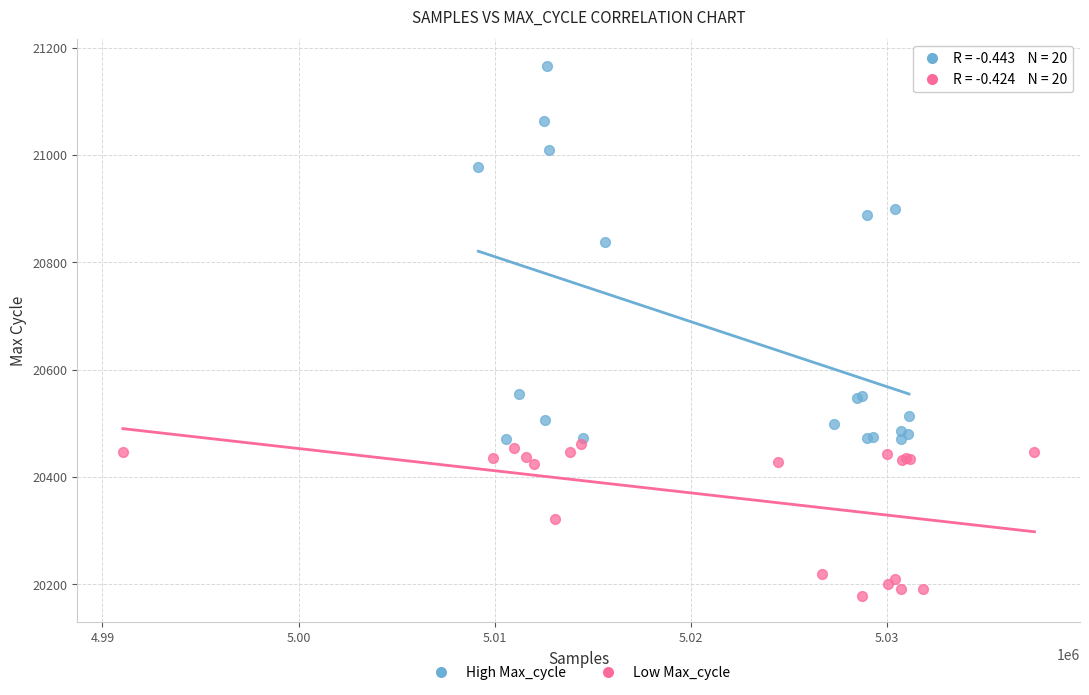

Which series has the largest Y range (max minus min)?

High Max_cycle